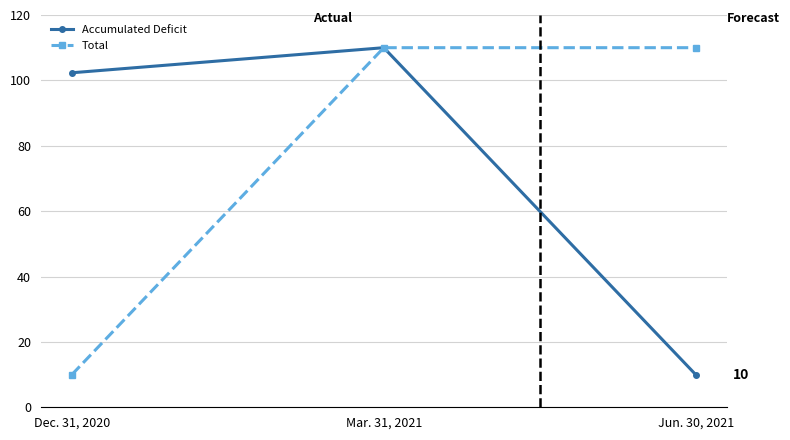

At Jun. 30, 2021, list the series in order from smallest to largest.

Accumulated Deficit, Total